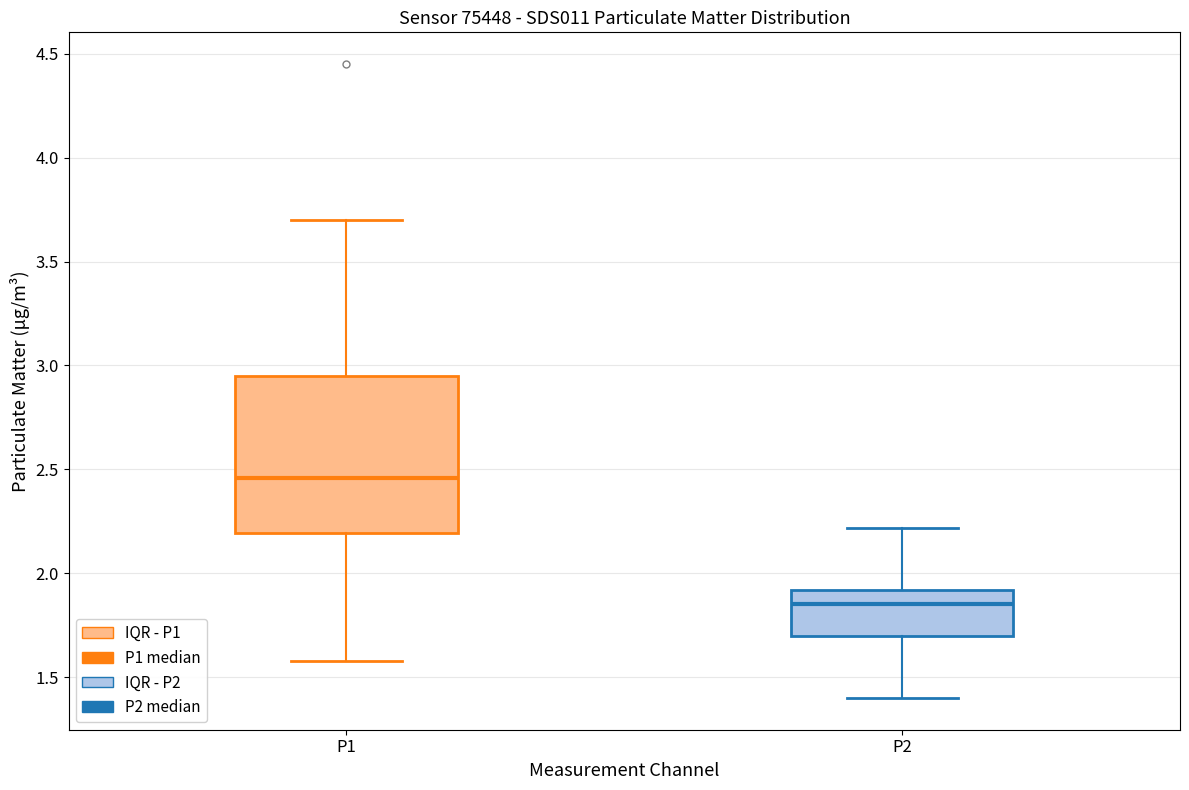

Reading left to right, transcribe this box plot: for each box, give where its median line is, the range the box spans, and where its two whiskers end, as read against the y-axis. The values are not printed on the chart, so give them approximately, as read against the axis.

P1: median 2.45, box 2.20 to 2.95, whiskers 1.60 to 3.70
P2: median 1.85, box 1.70 to 1.90, whiskers 1.40 to 2.20